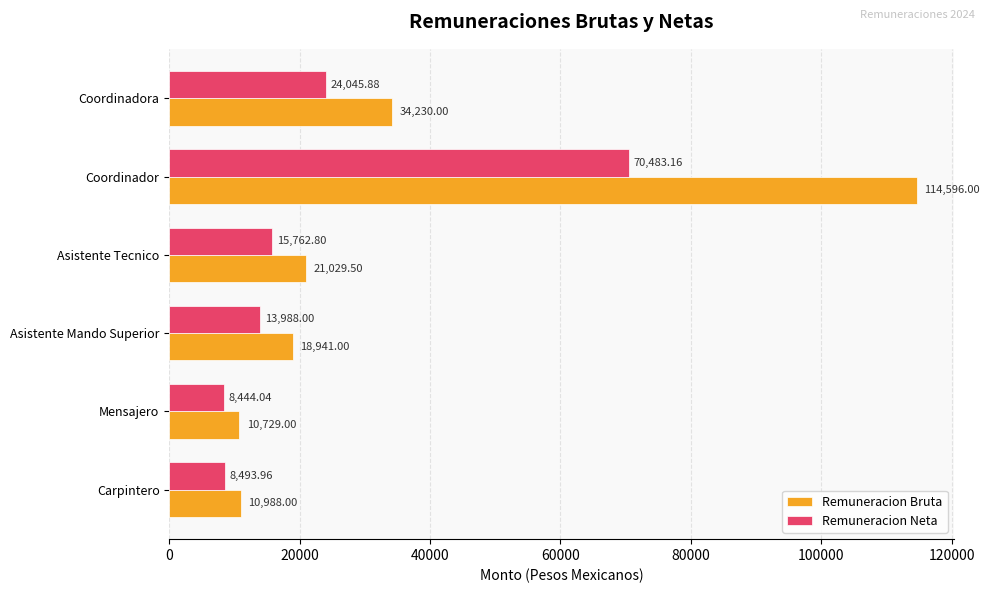

What is the average value of the Remuneracion Bruta series?

35085.6